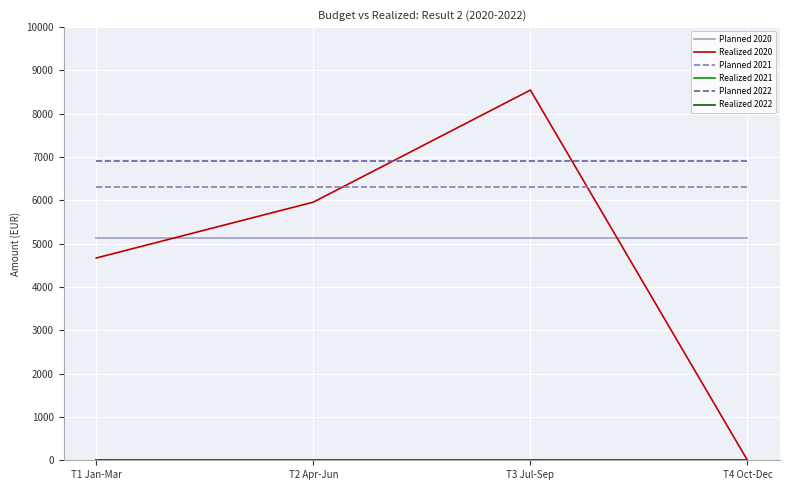

Is this an area chart (filled region under the line)?

No